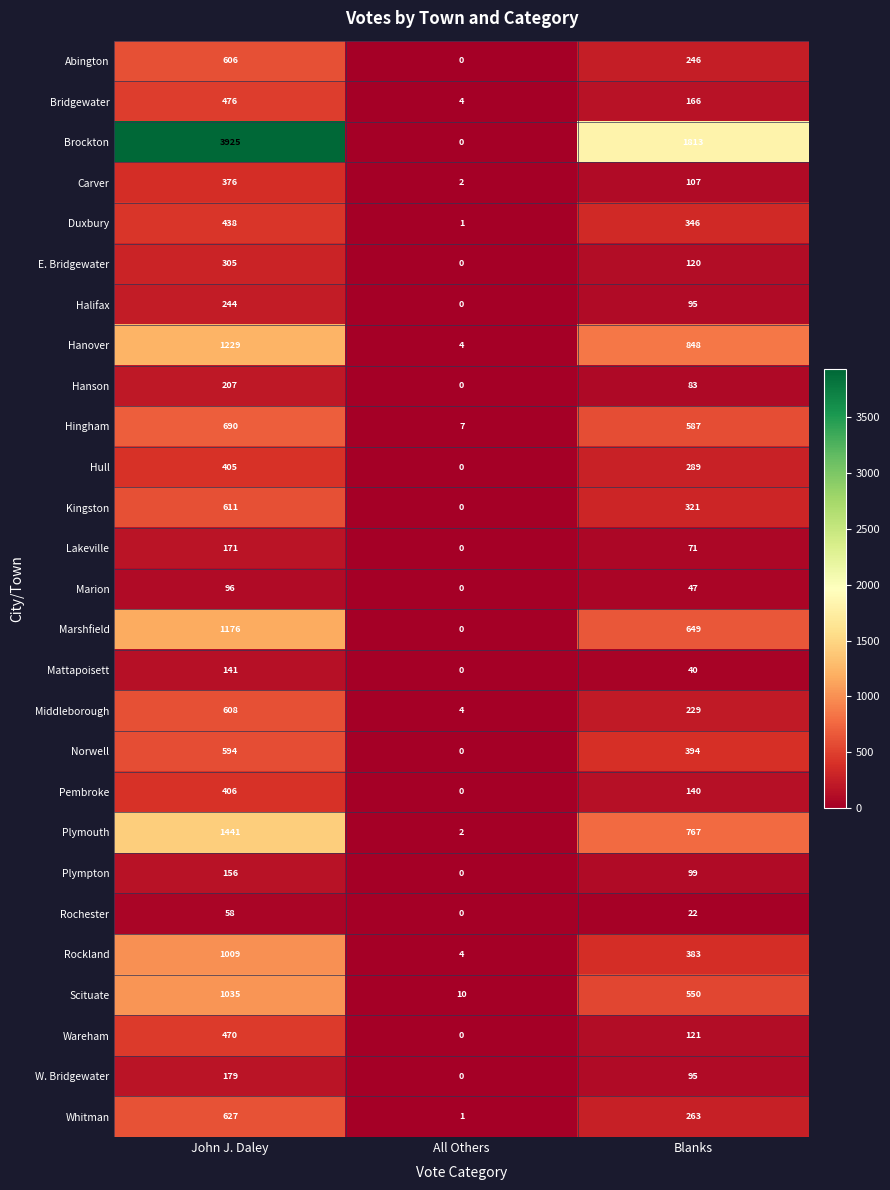

What is the difference between the maximum and minimum values in the Brockton series?

3925